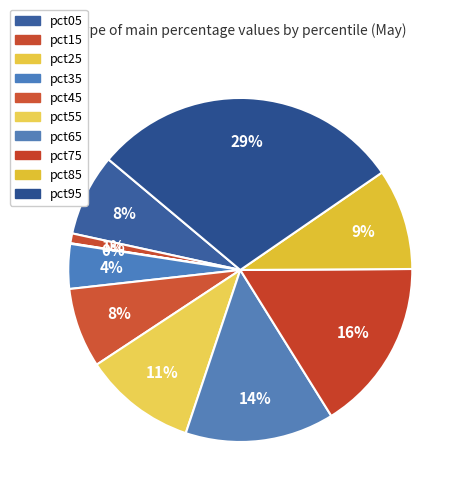

Rank the categories by value from lowest to highest.

pct25, pct15, pct35, pct45, pct05, pct85, pct55, pct65, pct75, pct95